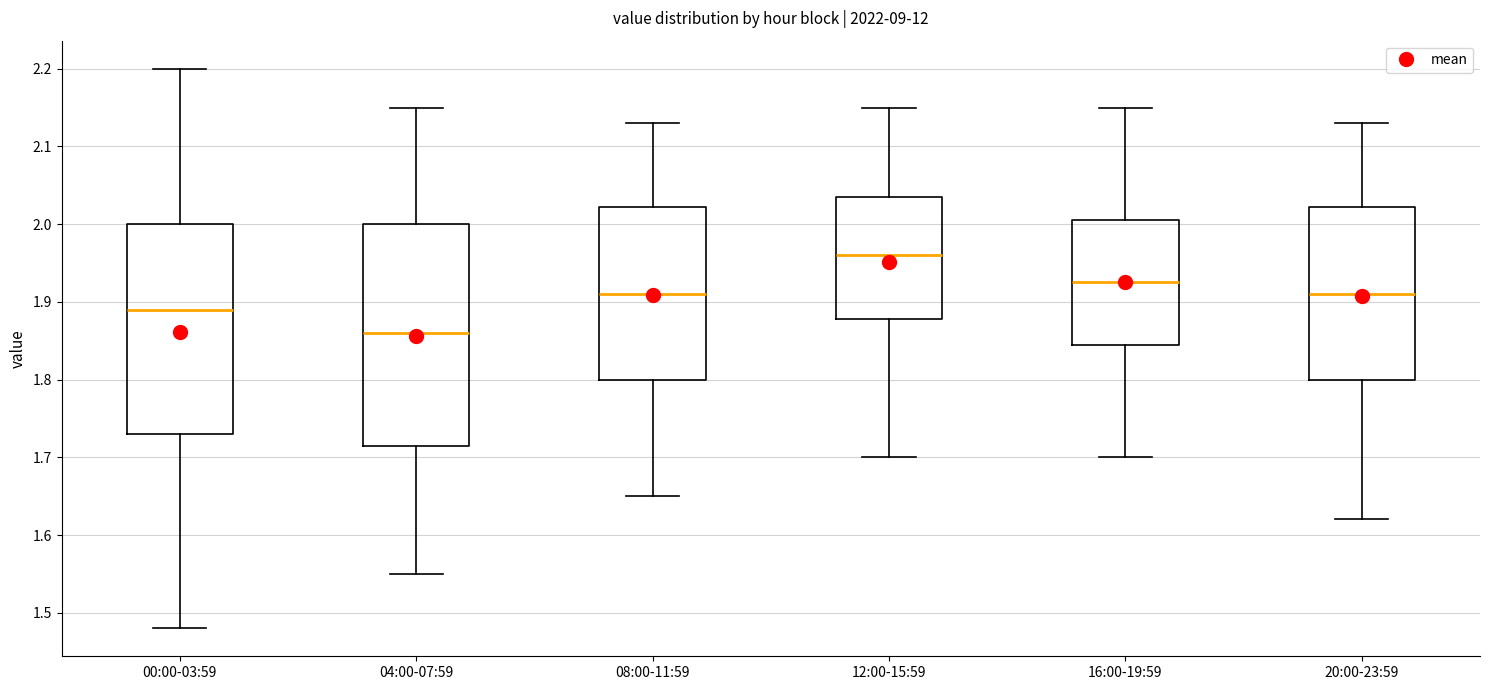

Where is the lower edge of the box for 16:00-19:59 on the y-axis? The values are not printed on the chart, so give them approximately, as read against the axis.

1.85